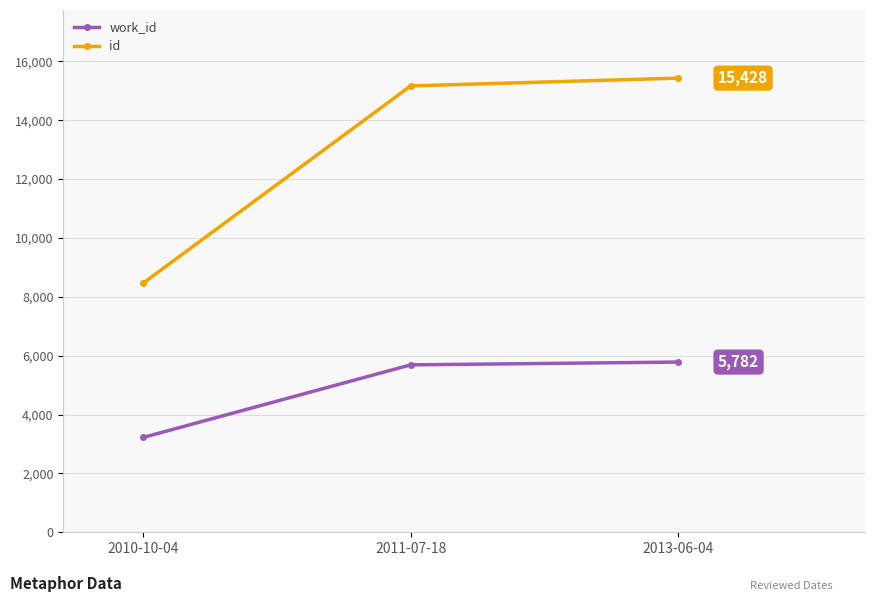

Rank the series by their average value, from lowest to highest.

work_id, id